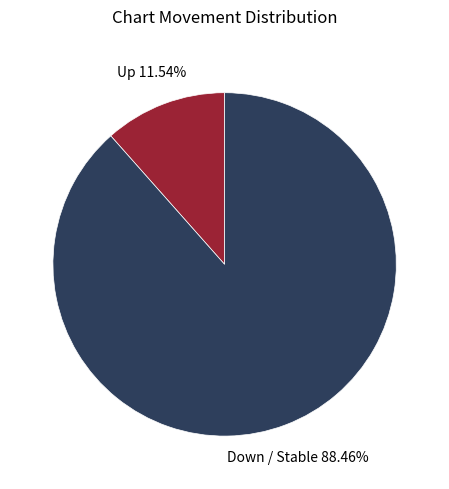

Does any single category account for the majority?

Yes